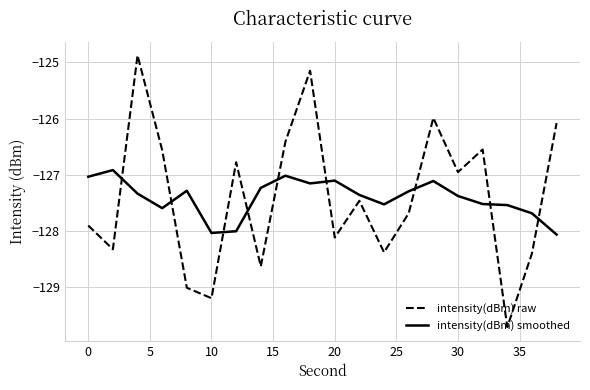

After their last crossing, which series has the higher values: intensity(dBm) smoothed or intensity(dBm) raw?

intensity(dBm) raw